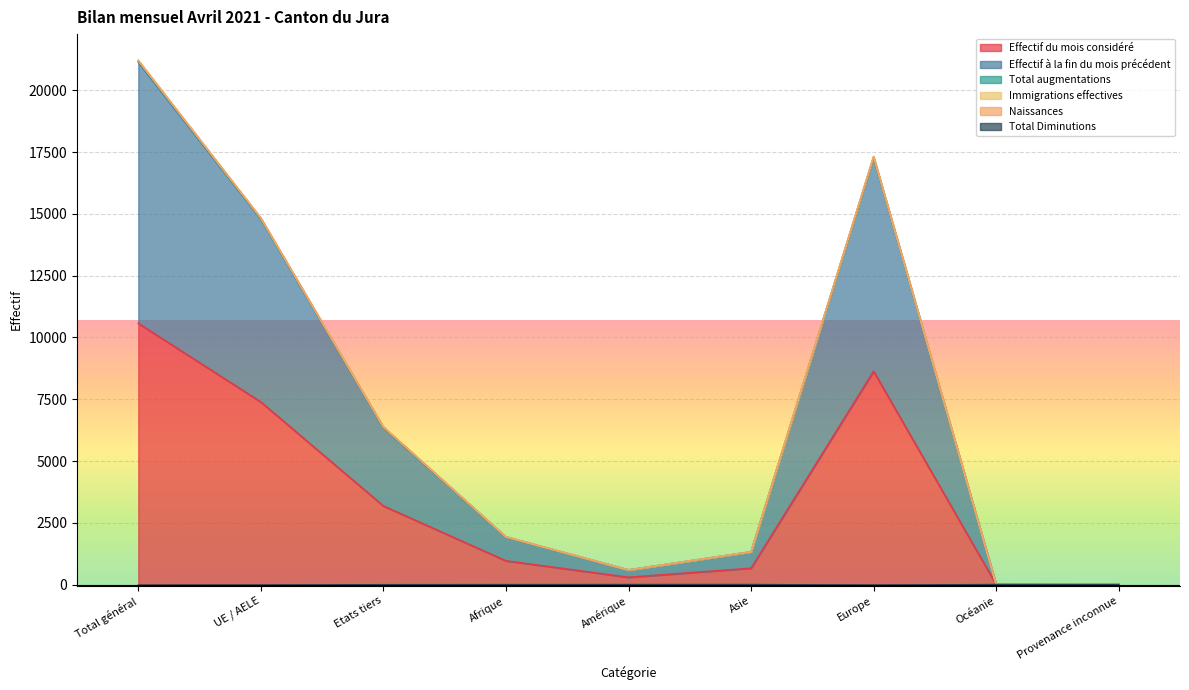

What is the label of the 3rd point from the right?

Europe